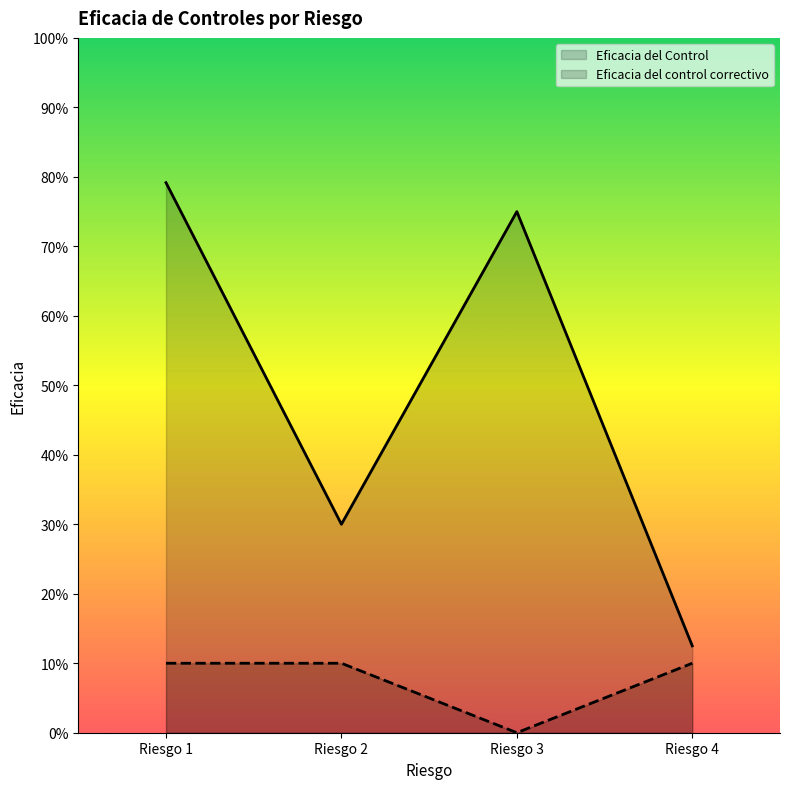

The value of Eficacia del control correctivo at Riesgo 3 is 0.0. True or false?

True